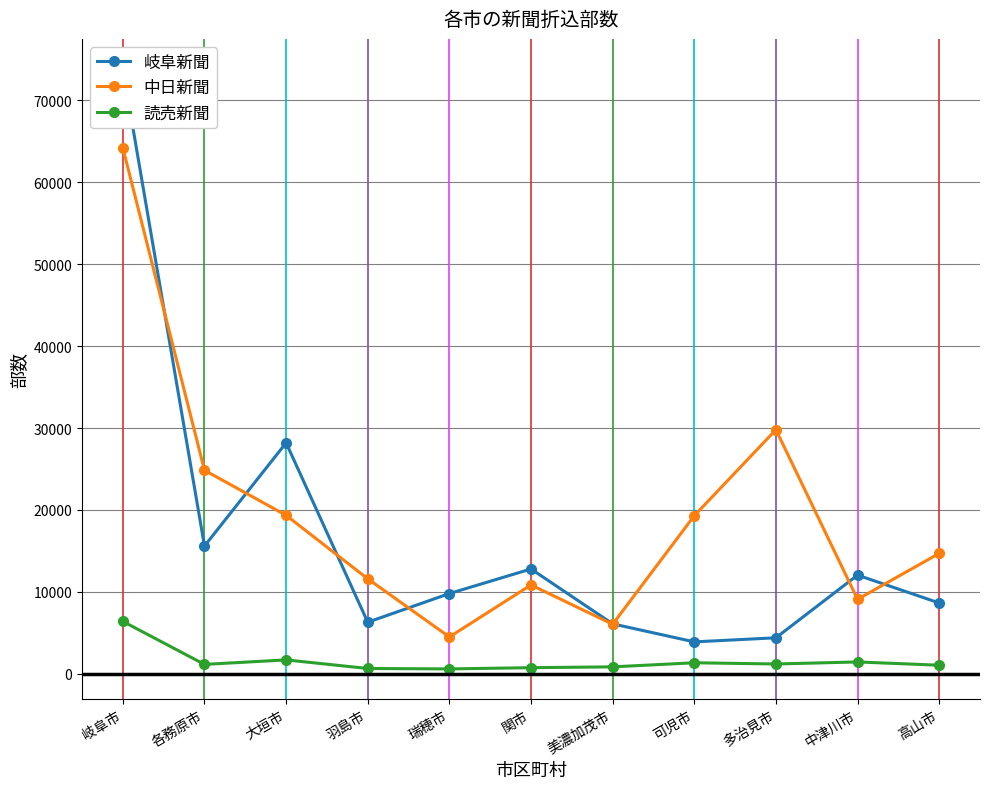

At how many categories does at least one series exceed 52073?

1